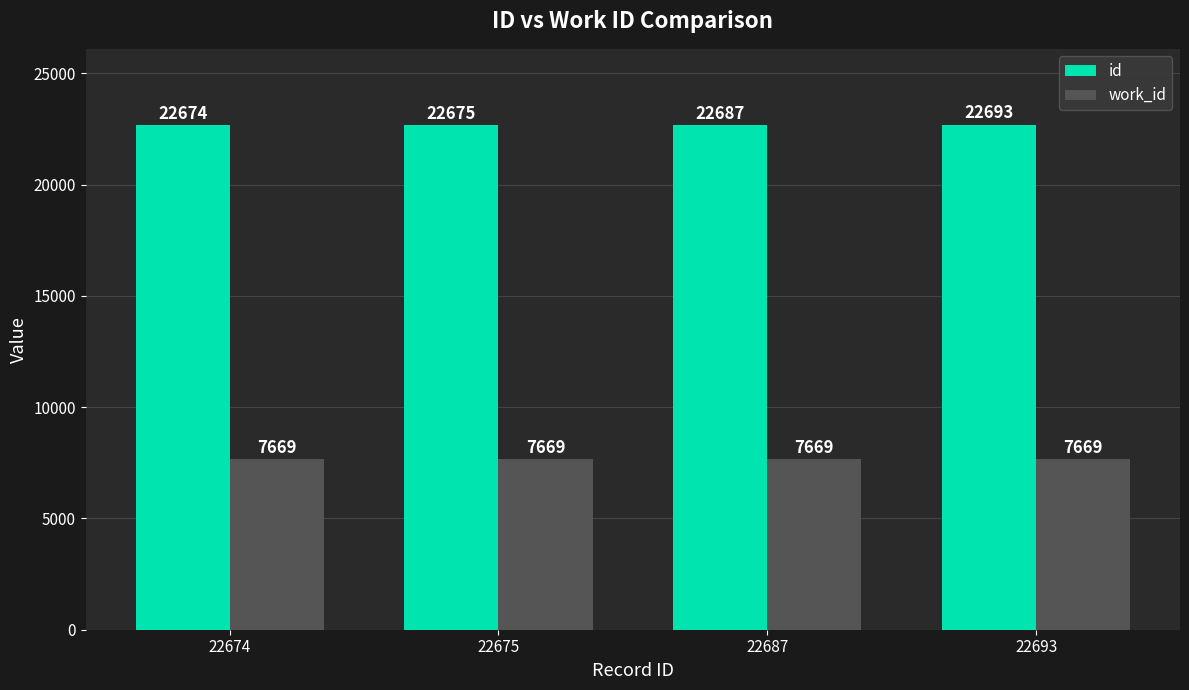

What is the difference between the maximum and minimum values in the id series?

19